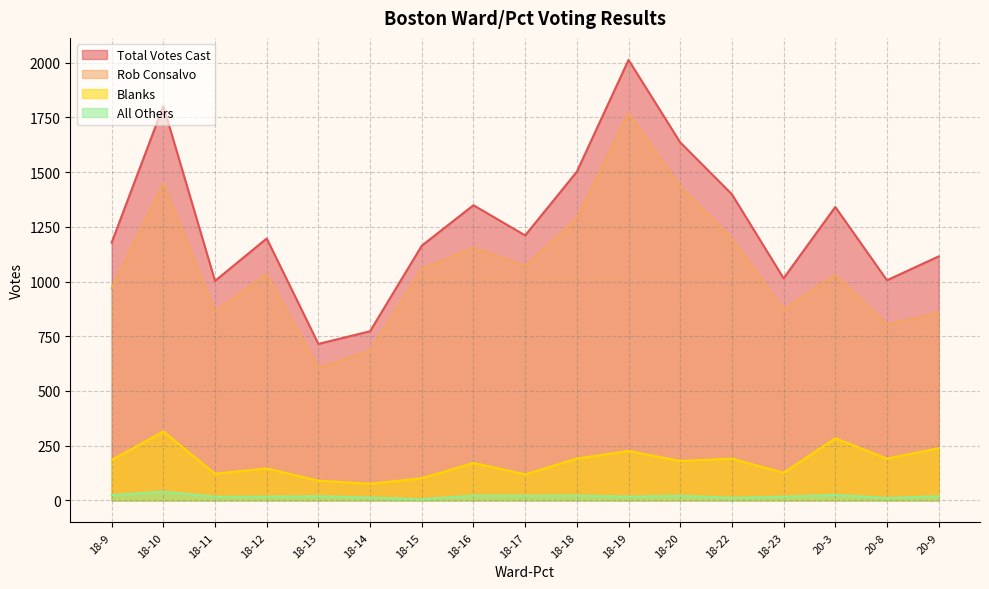

Which series has the widest spread of values?

Total Votes Cast